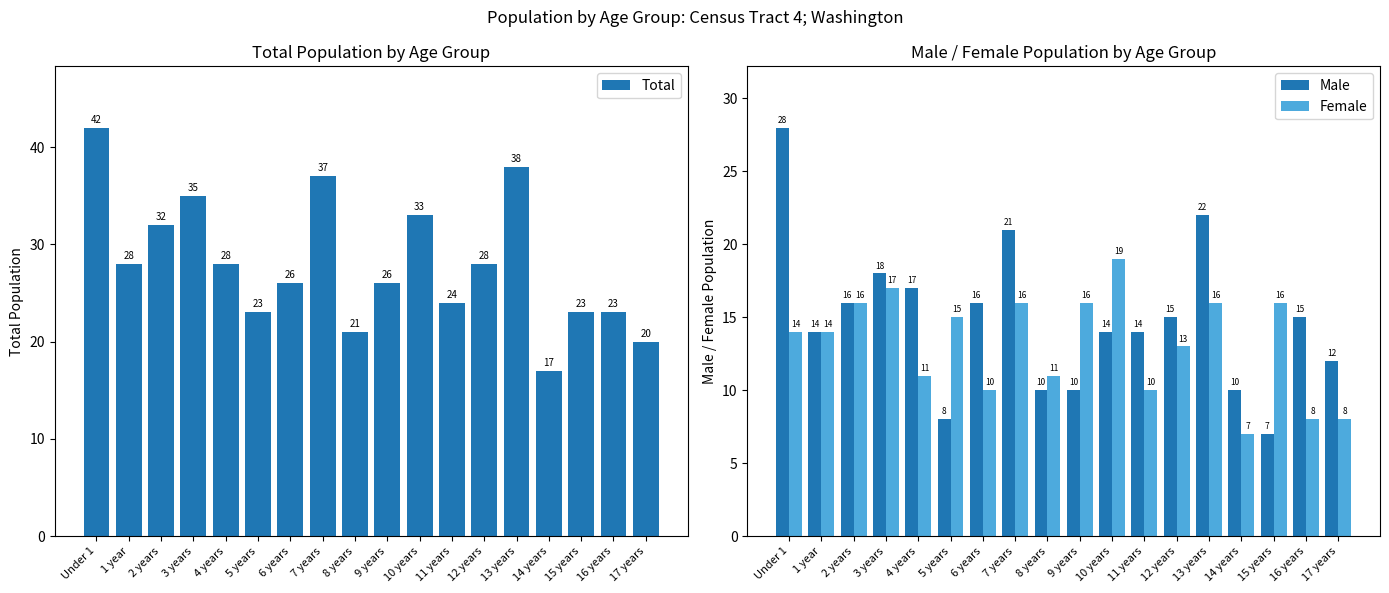

Is it true that Male equals 15 at 16 years?

True